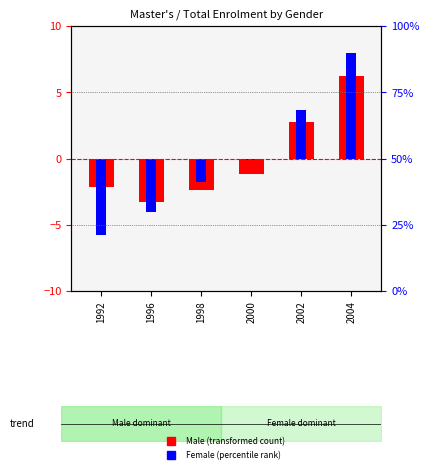

Between 1992 and 2002, which is larger?

2002